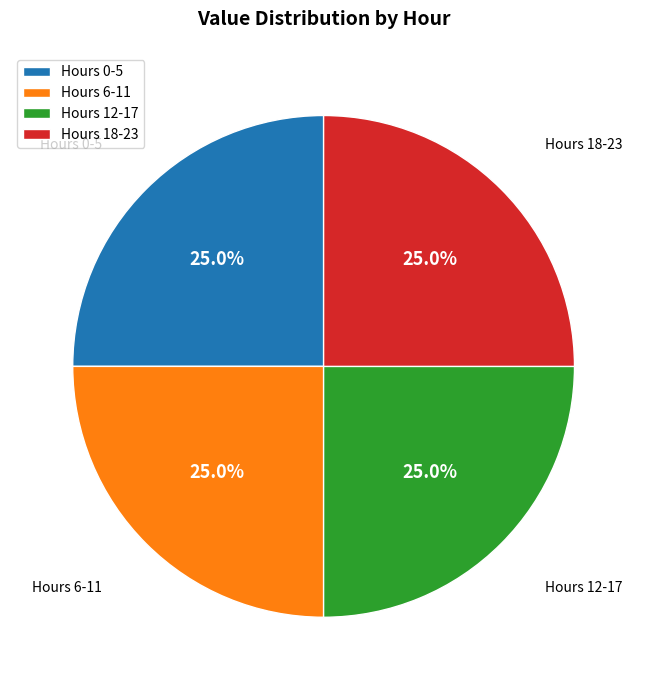

Count the number of slices in the pie.

4